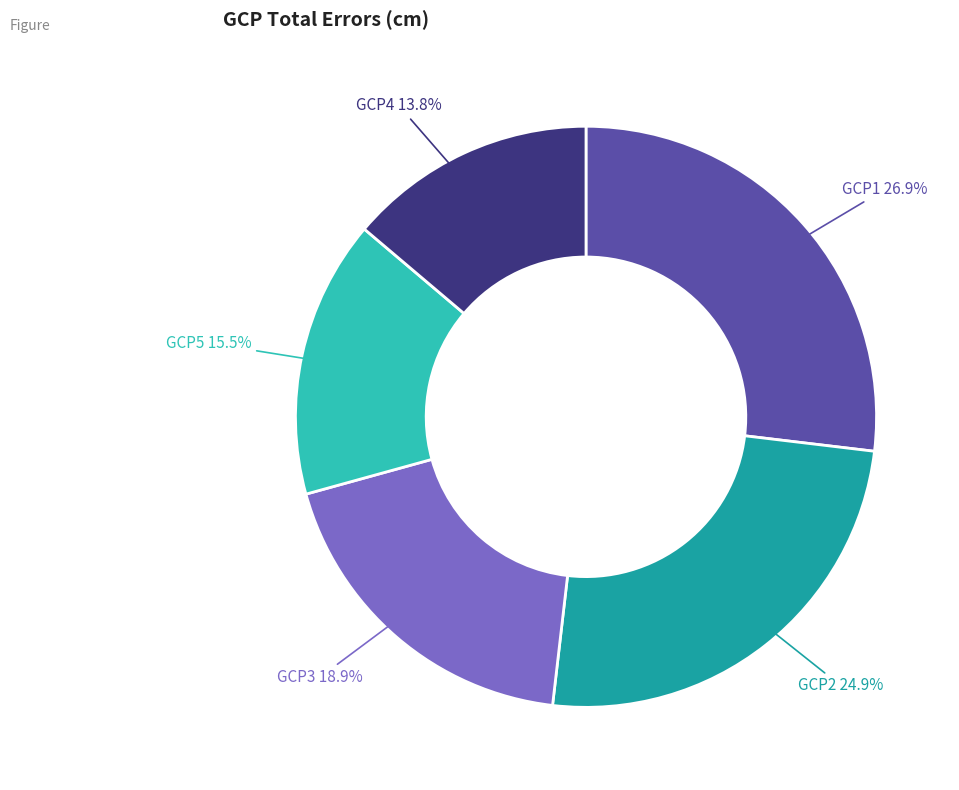

Which slice is the largest?

GCP1